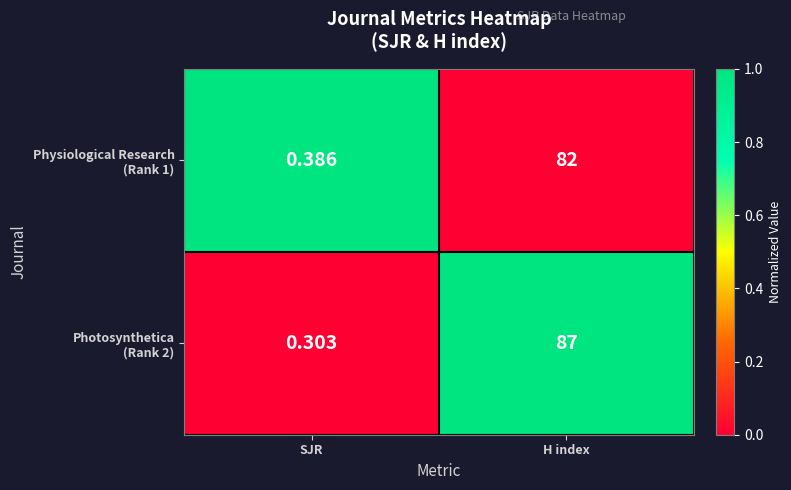

At which category is the sum across all series the highest?

H index